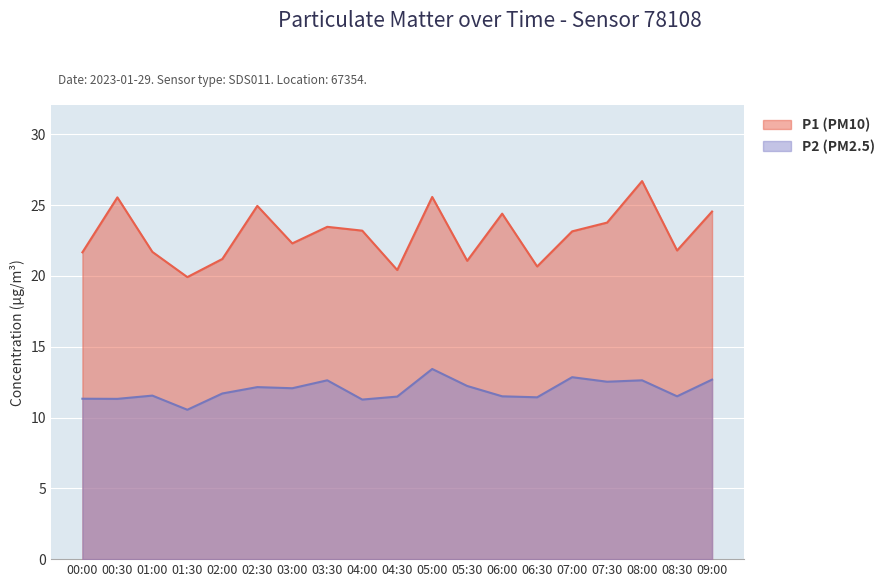

At which label is P2 (PM2.5) closest to 11?

04:00